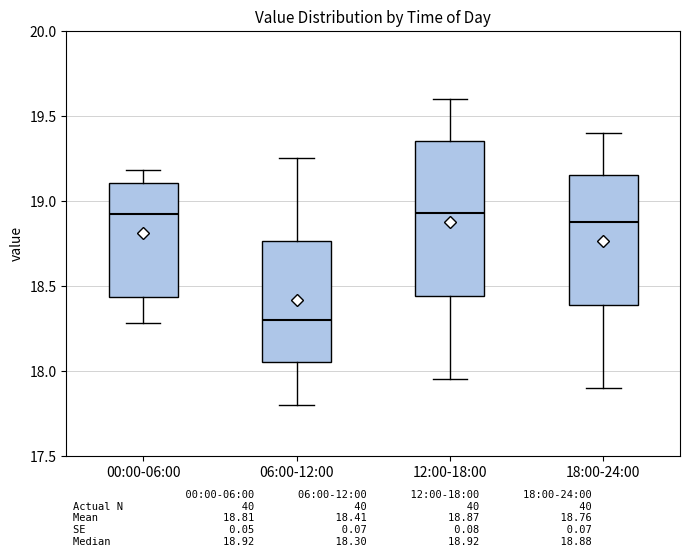

Where does the upper whisker of the box for 12:00-18:00 end on the y-axis? The values are not printed on the chart, so give them approximately, as read against the axis.

19.60